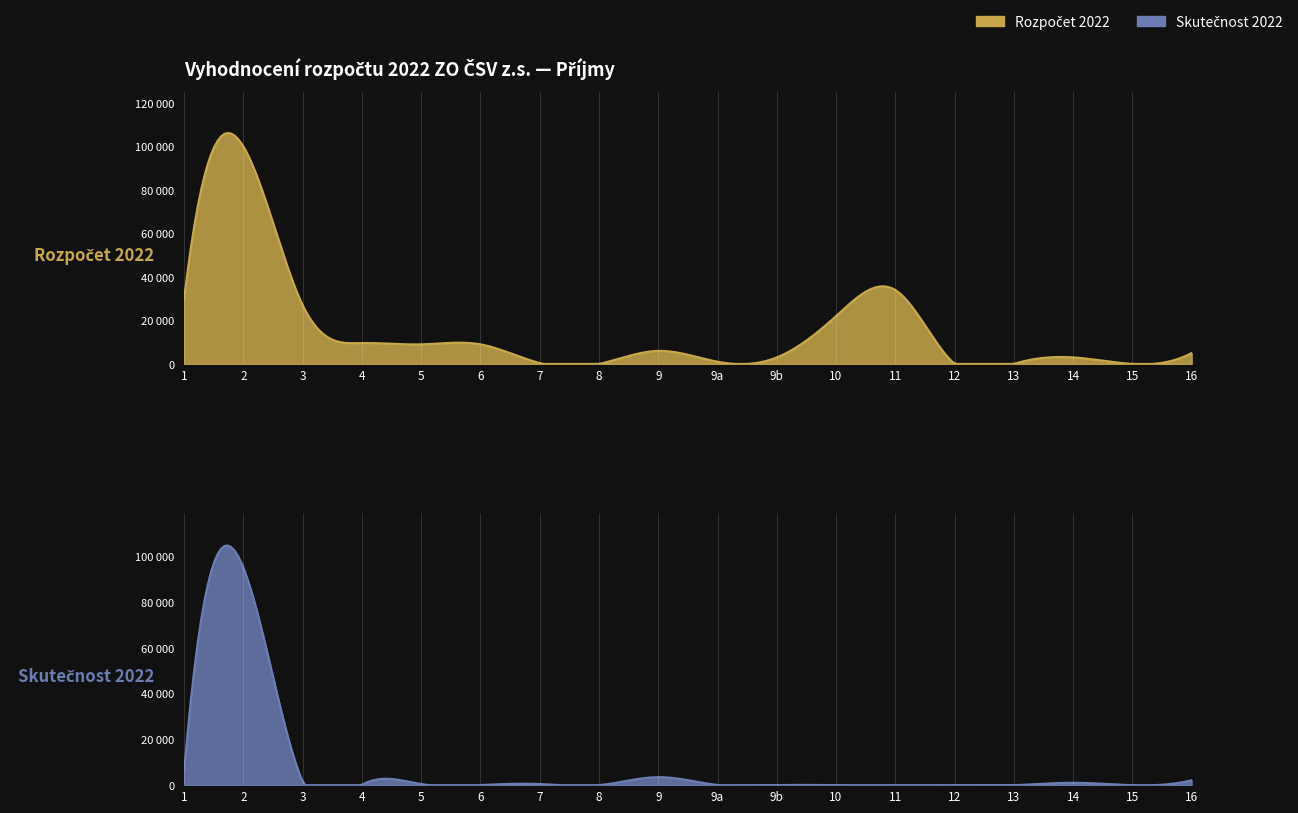

Which series has the widest spread of values?

Rozpočet 2022